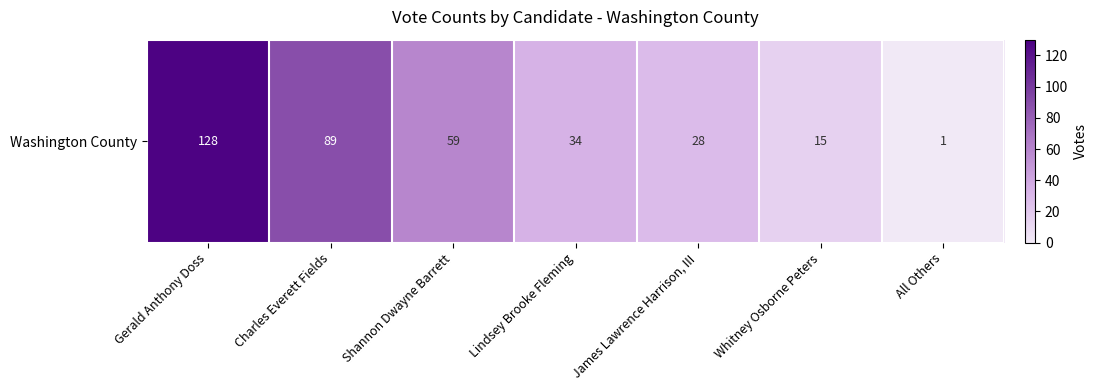

Which label corresponds to the smallest value in the chart?

All Others